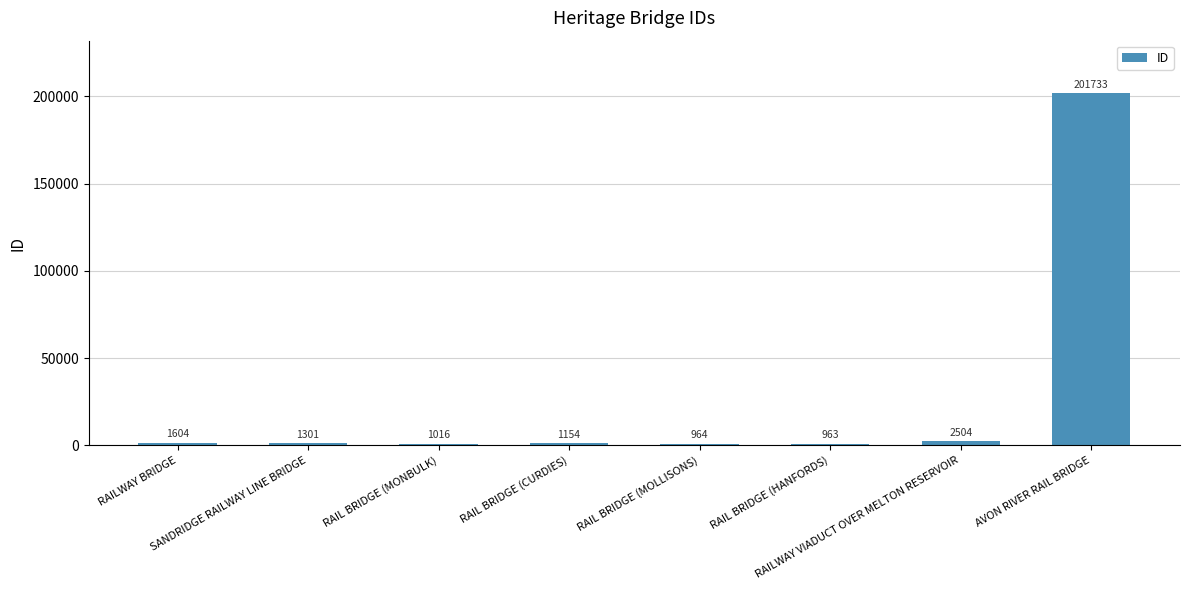

What position from the left is RAILWAY VIADUCT OVER MELTON RESERVOIR?

7